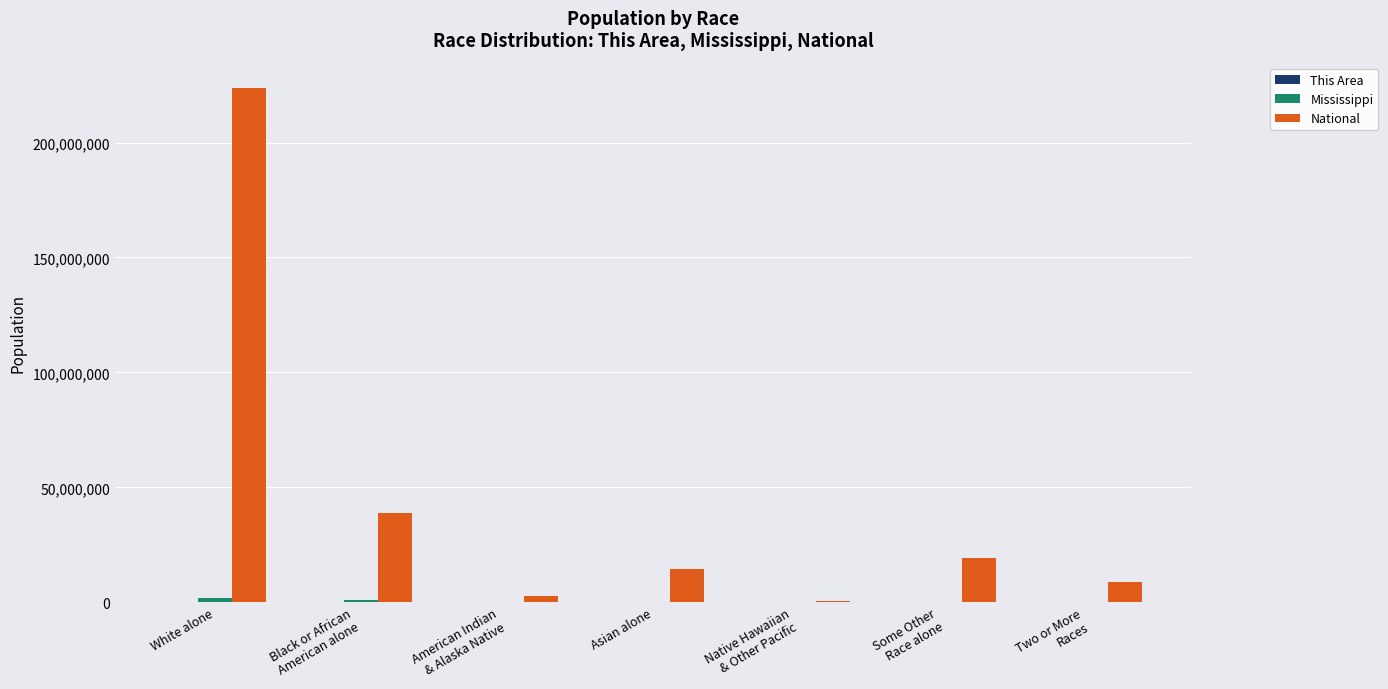

What is the greatest value displayed?

223553265